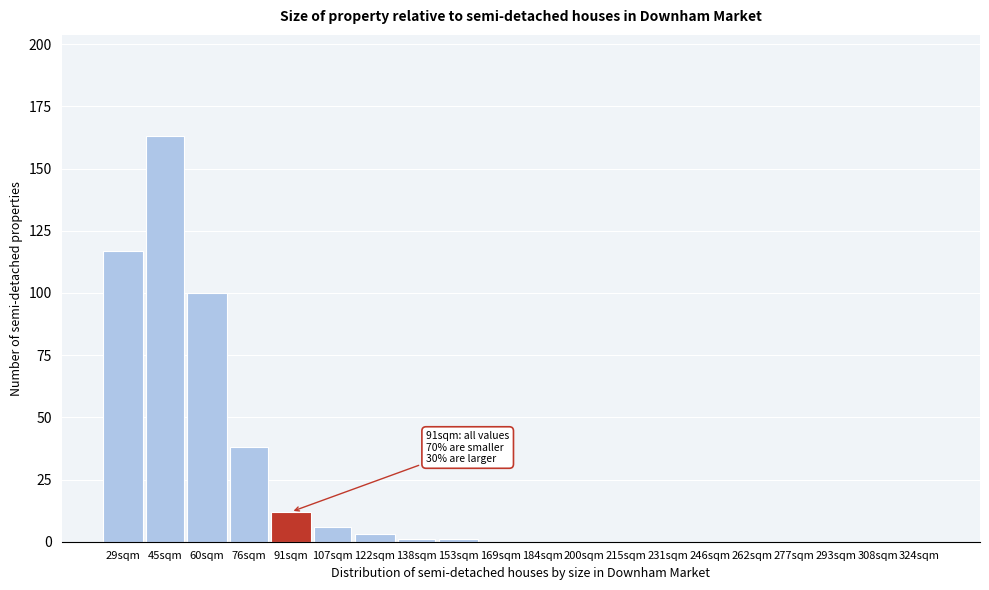

Reading left to right, list all the values displayed in this chart.

29sqm=117	45sqm=163	60sqm=100	76sqm=38	91sqm=12	107sqm=6	122sqm=3	138sqm=1	153sqm=1	169sqm=0	184sqm=0	200sqm=0	215sqm=0	231sqm=0	246sqm=0	262sqm=0	277sqm=0	293sqm=0	308sqm=0	324sqm=0